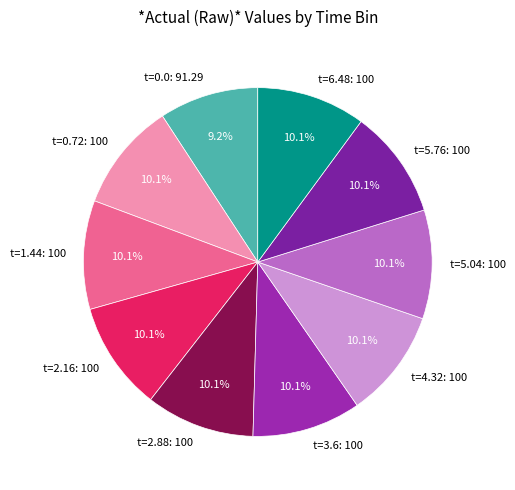

How many slices are in this pie chart?

10